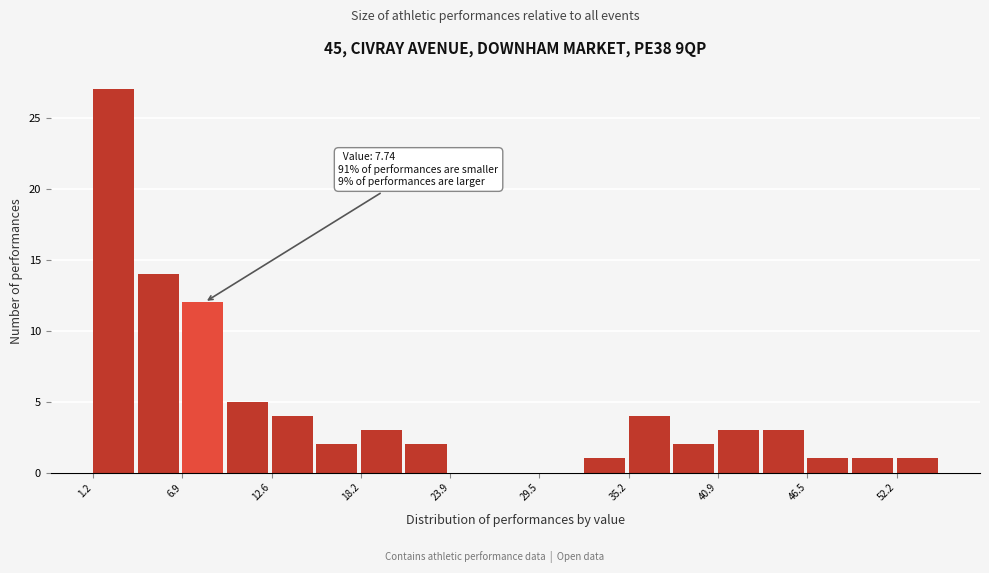

Around what value on the x-axis is the tallest bar? Give the approximate position of its centre, as read against the axis.

3